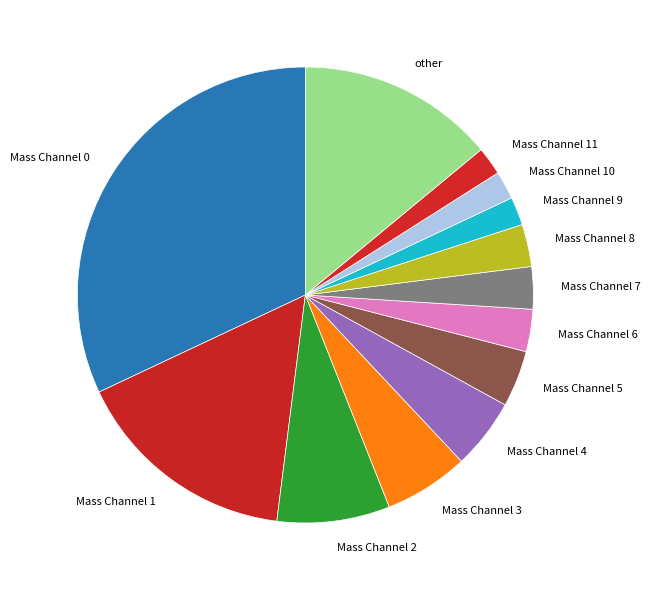

Is there any slice that represents more than half of the pie?

No